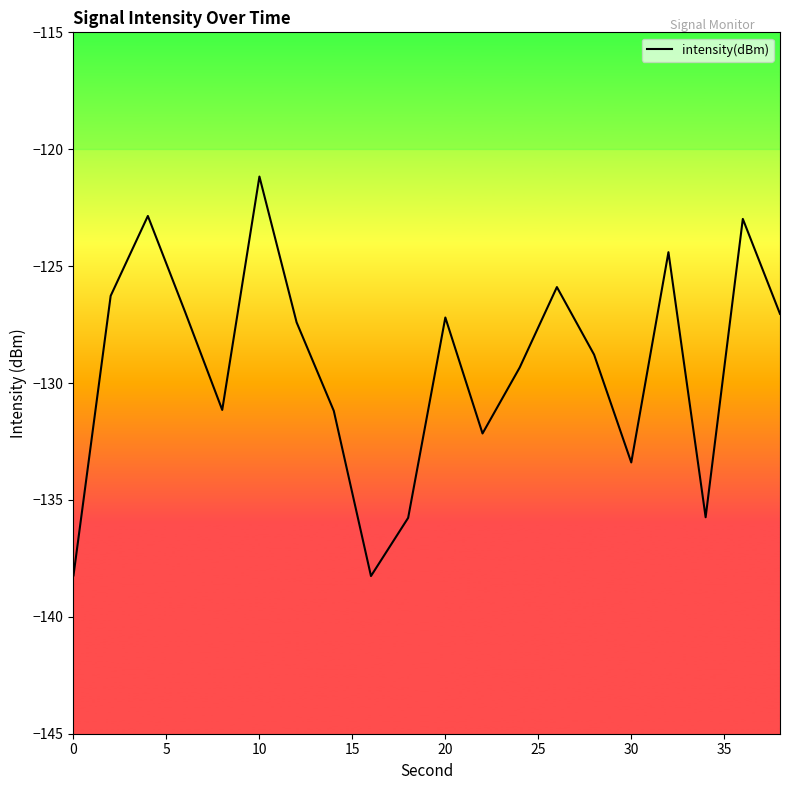

What is the maximum value shown in the chart?

-121.2